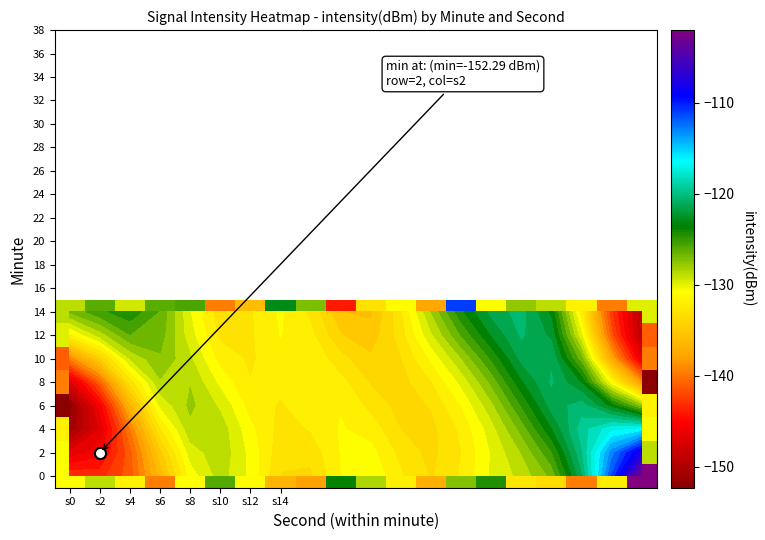

True or false: 6 has a value of -84.1 at s4.

False